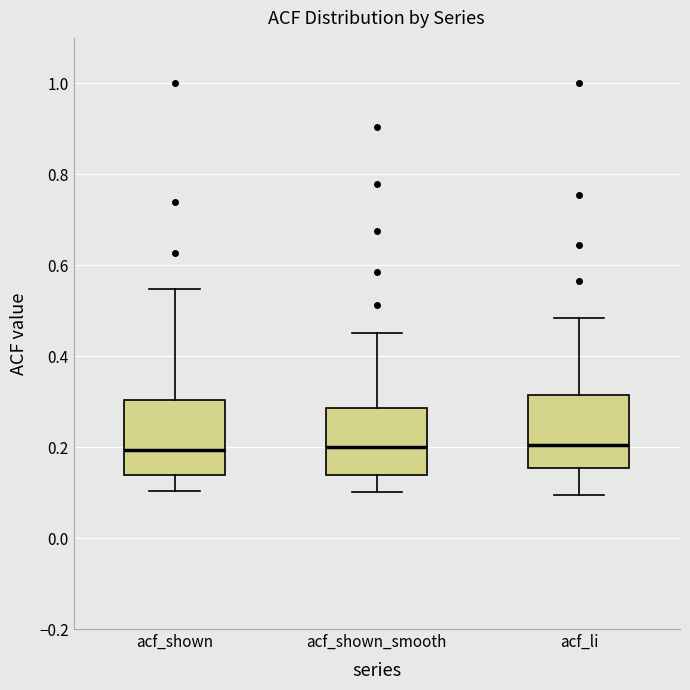

Reading left to right, transcribe this box plot: for each box, give where its median line is, the range the box spans, and where its two whiskers end, as read against the y-axis. The values are not printed on the chart, so give them approximately, as read against the axis.

acf_shown: median 0.20, box 0.14 to 0.30, whiskers 0.10 to 0.54
acf_shown_smooth: median 0.20, box 0.14 to 0.28, whiskers 0.10 to 0.46
acf_li: median 0.20, box 0.16 to 0.32, whiskers 0.10 to 0.48